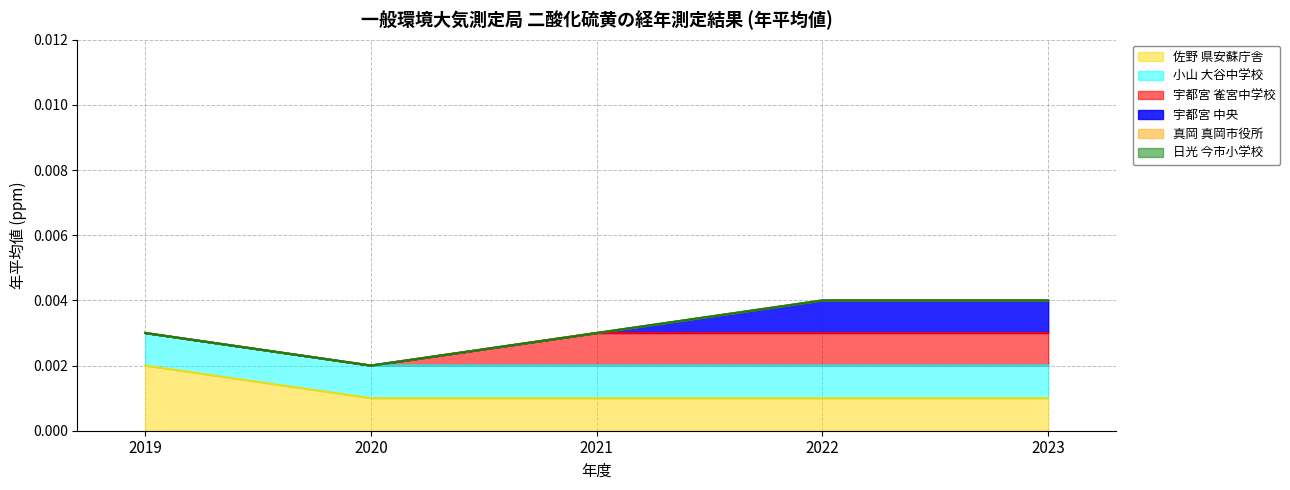

The value of 小山 大谷中学校 at 2020 is 0.0. True or false?

True